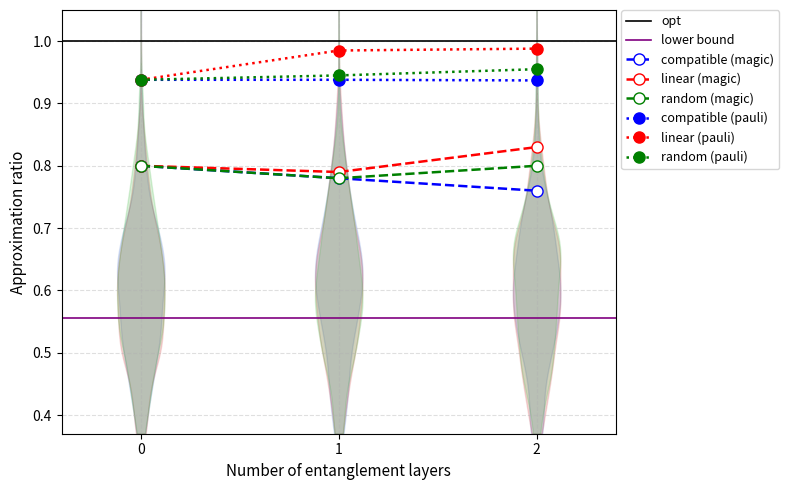

Reading right to left, extract all data points from this chart.

compatible (magic): 2=0.8	1=0.8	0=0.8
linear (magic): 2=0.8	1=0.8	0=0.8
random (magic): 2=0.8	1=0.8	0=0.8
compatible (pauli): 2=0.9	1=0.9	0=0.9
linear (pauli): 2=1.0	1=1.0	0=0.9
random (pauli): 2=1.0	1=0.9	0=0.9